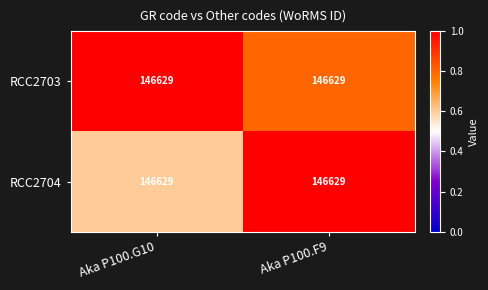

Reading left to right, extract all data points from this chart.

RCC2703: Aka P100.G10=146629.0	Aka P100.F9=146629.0
RCC2704: Aka P100.G10=146629.0	Aka P100.F9=146629.0